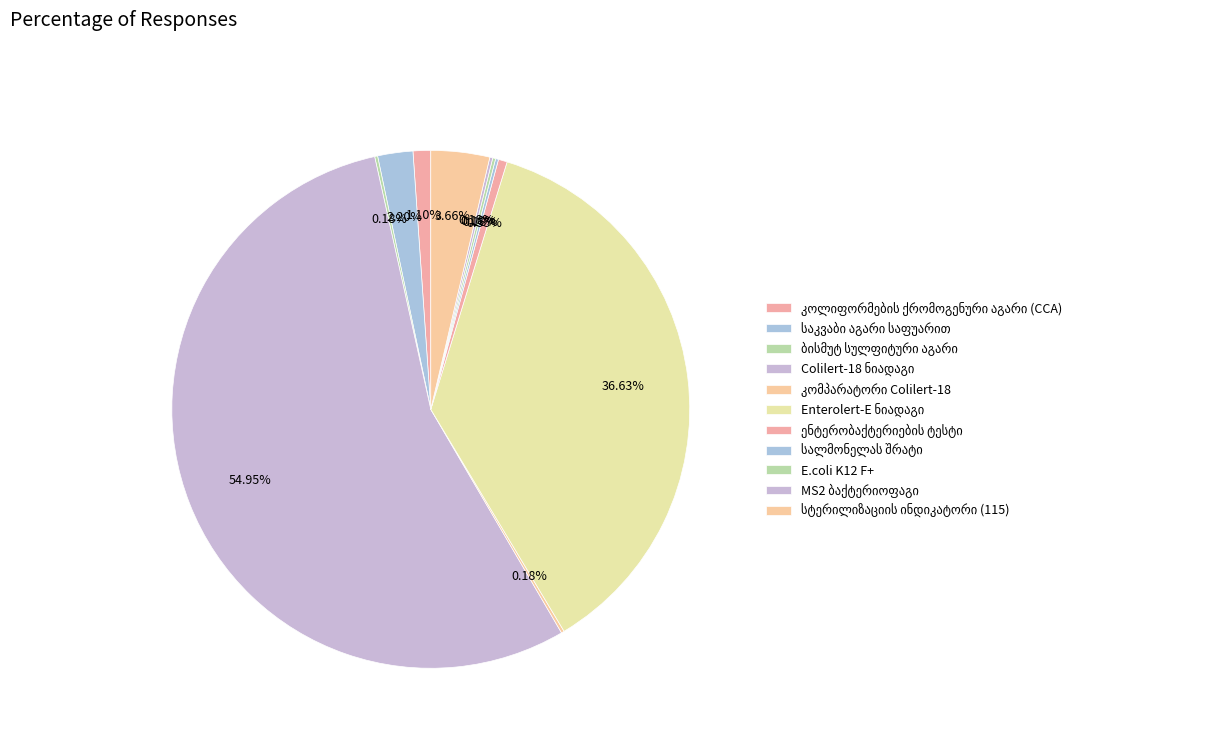

What portion of the pie excludes კომპარატორი Colilert-18?

99.8%